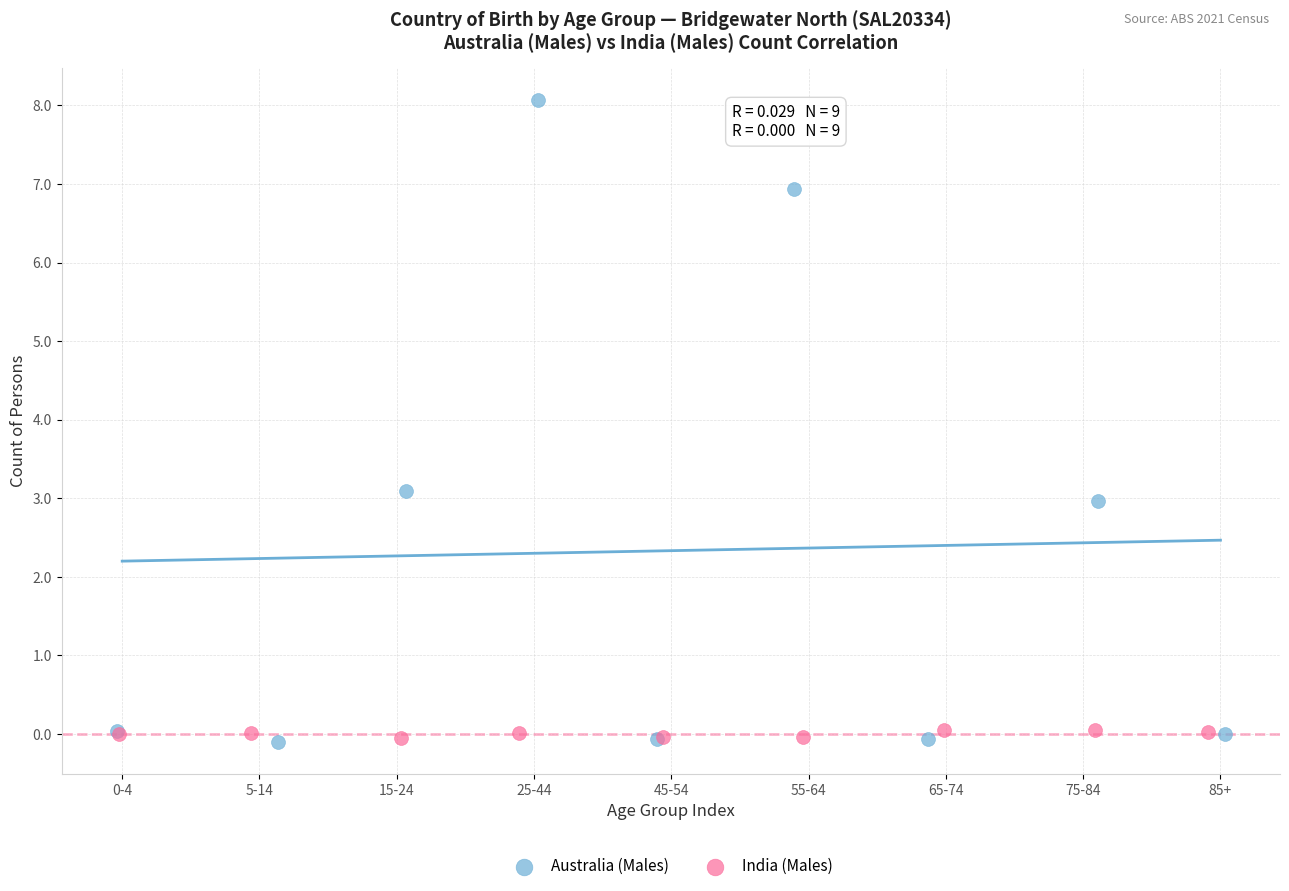

Which series has the widest spread of Y values?

Australia (Males)